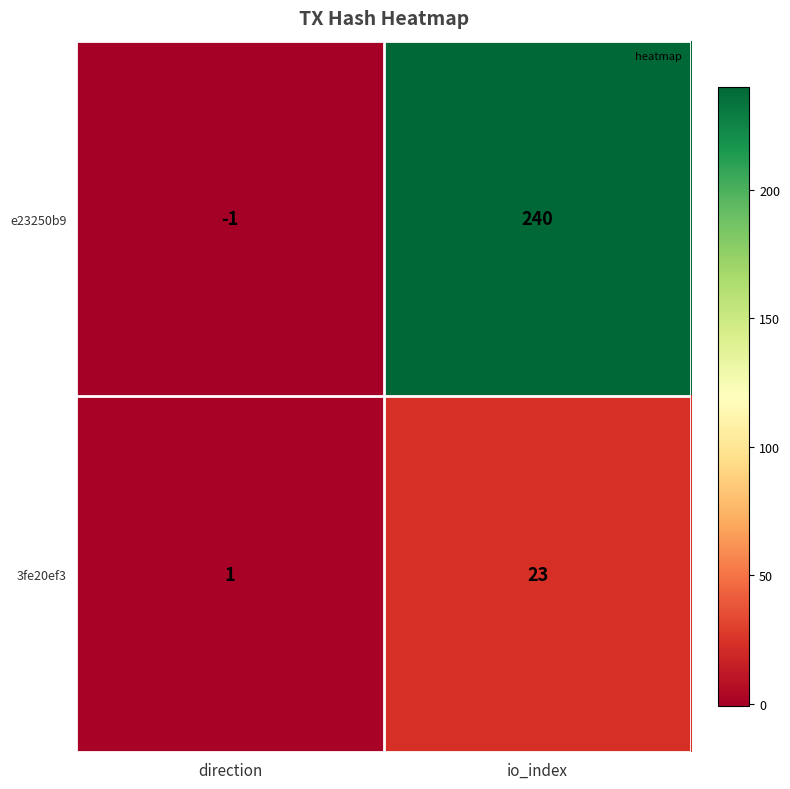

Rank the series by their average value, from lowest to highest.

3fe20ef3, e23250b9